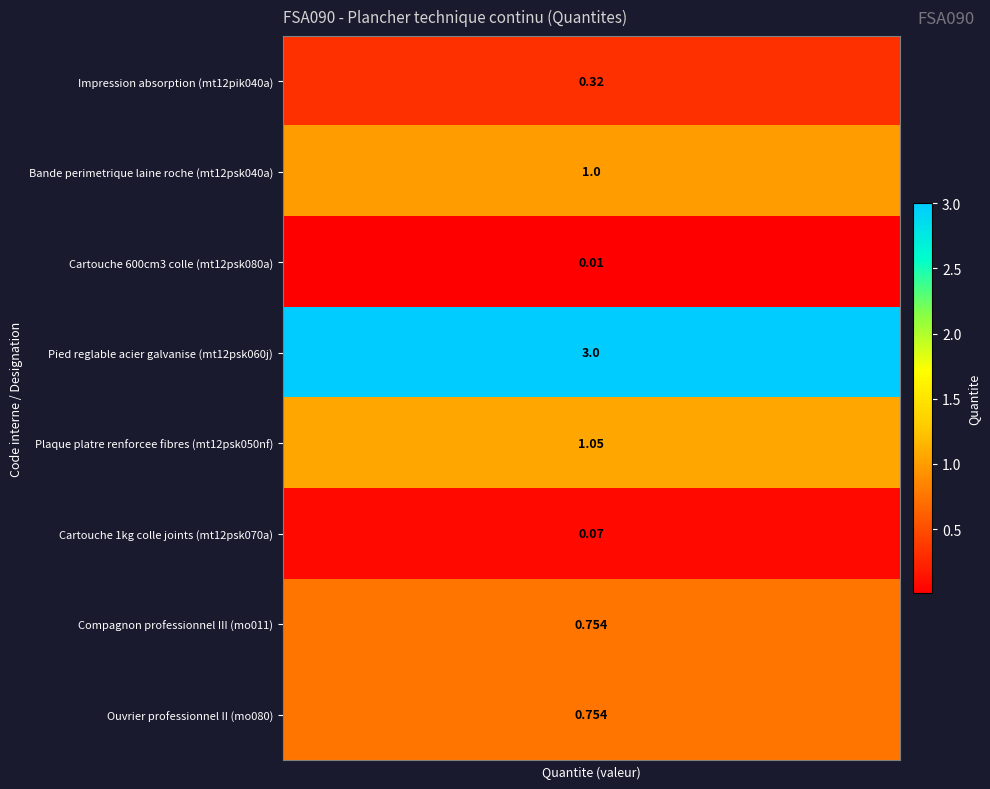

What is the minimum value for Ouvrier professionnel II (mo080)?

0.8